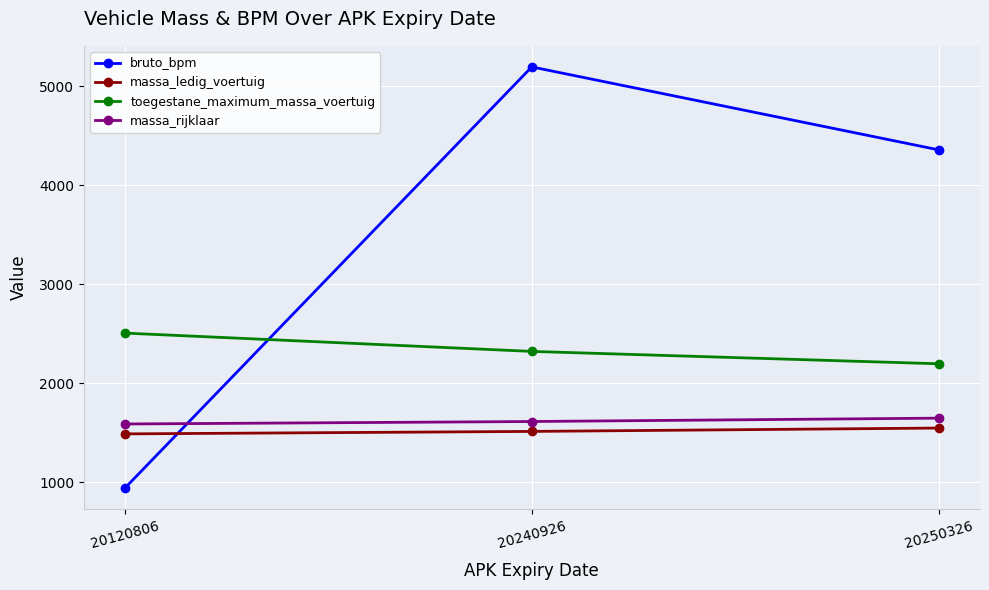

What is the minimum value for toegestane_maximum_massa_voertuig?

2195